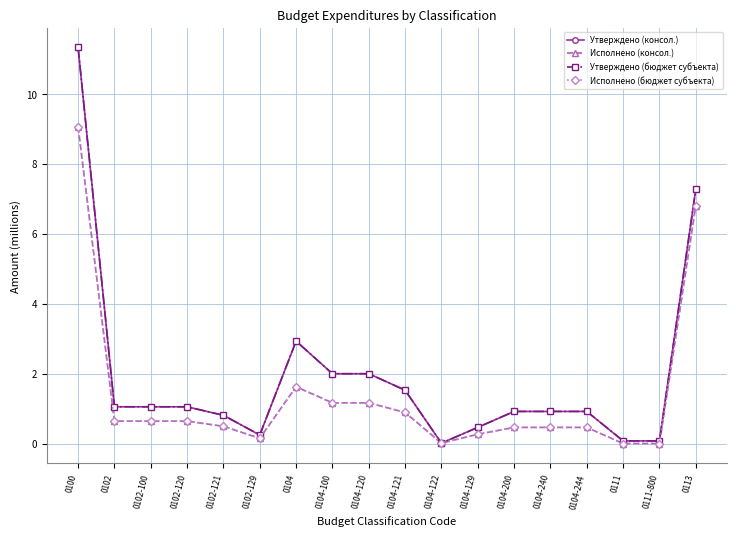

Is this an area chart (filled region under the line)?

No